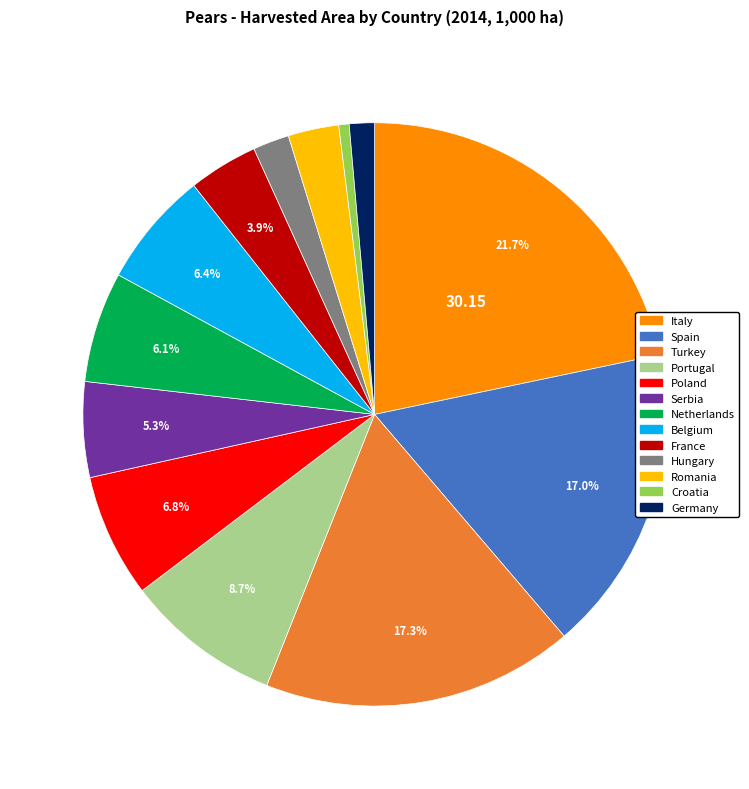

To the nearest percent, what is the average slice percentage?

8%